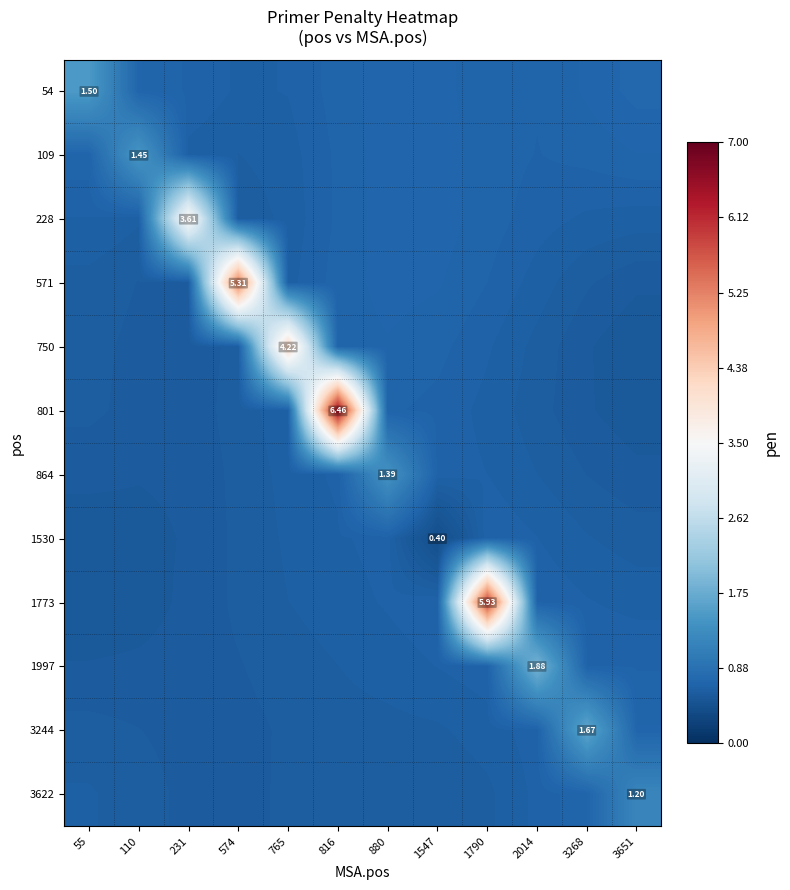

How many data points does each series have?

12